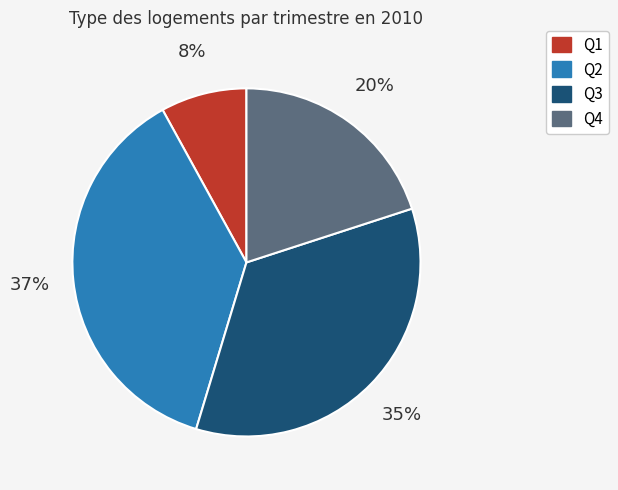

Is the sum of Q2 and Q3 greater than half?

Yes